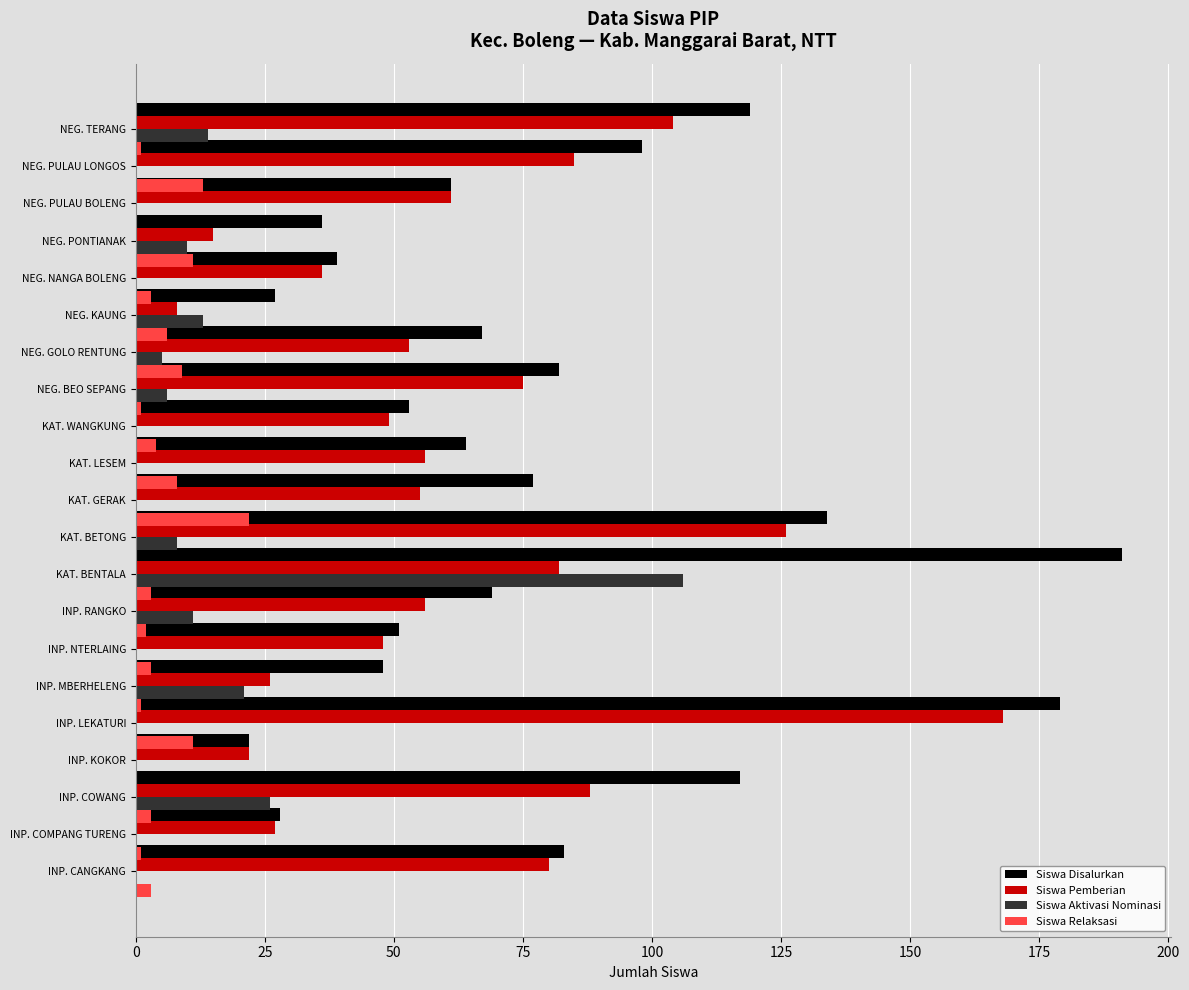

How many distinct data groups are displayed?

4